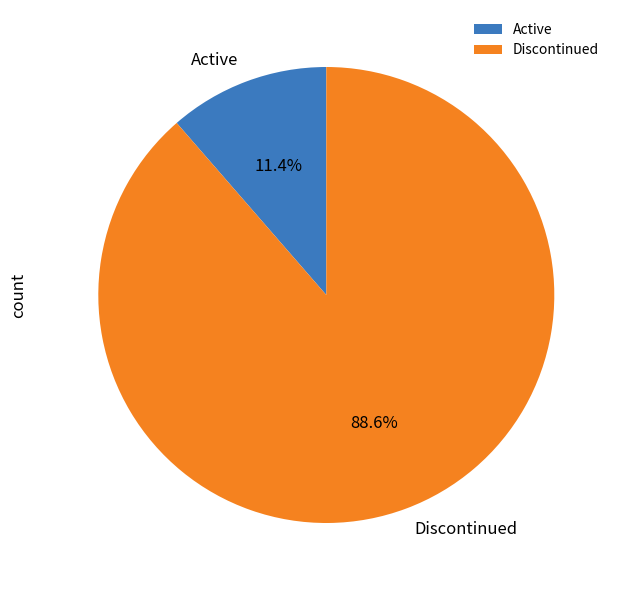

What is the largest slice in the pie chart?

Discontinued